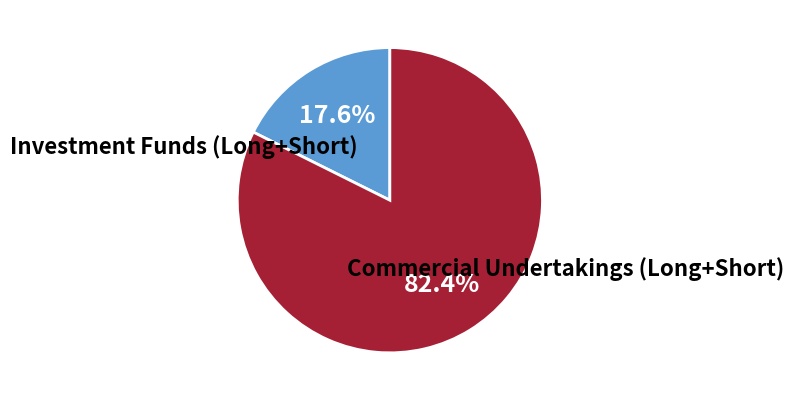

How many slices are in this pie chart?

2